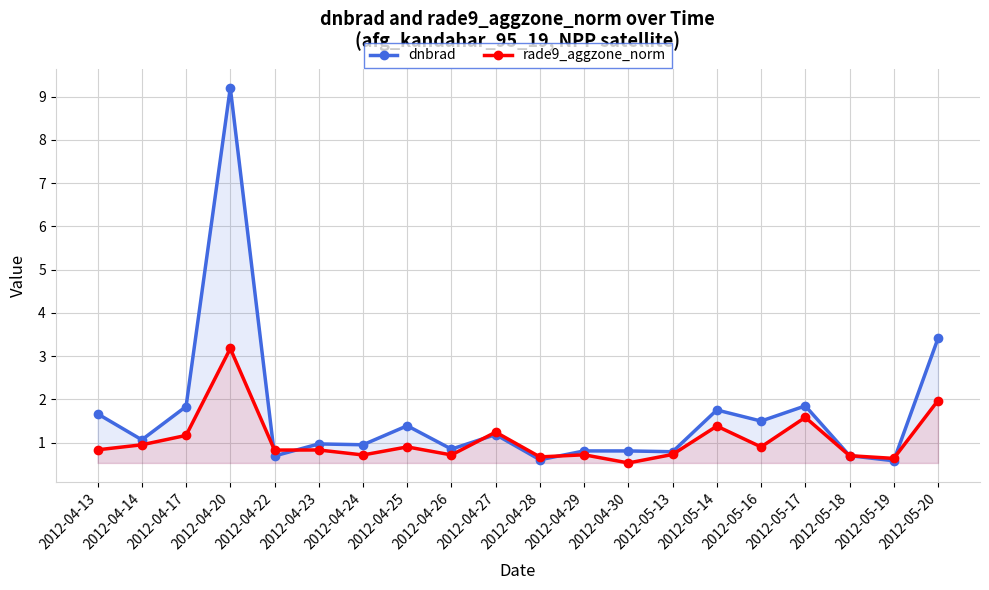

Where does the dnbrad series first go above 1?

2012-04-13